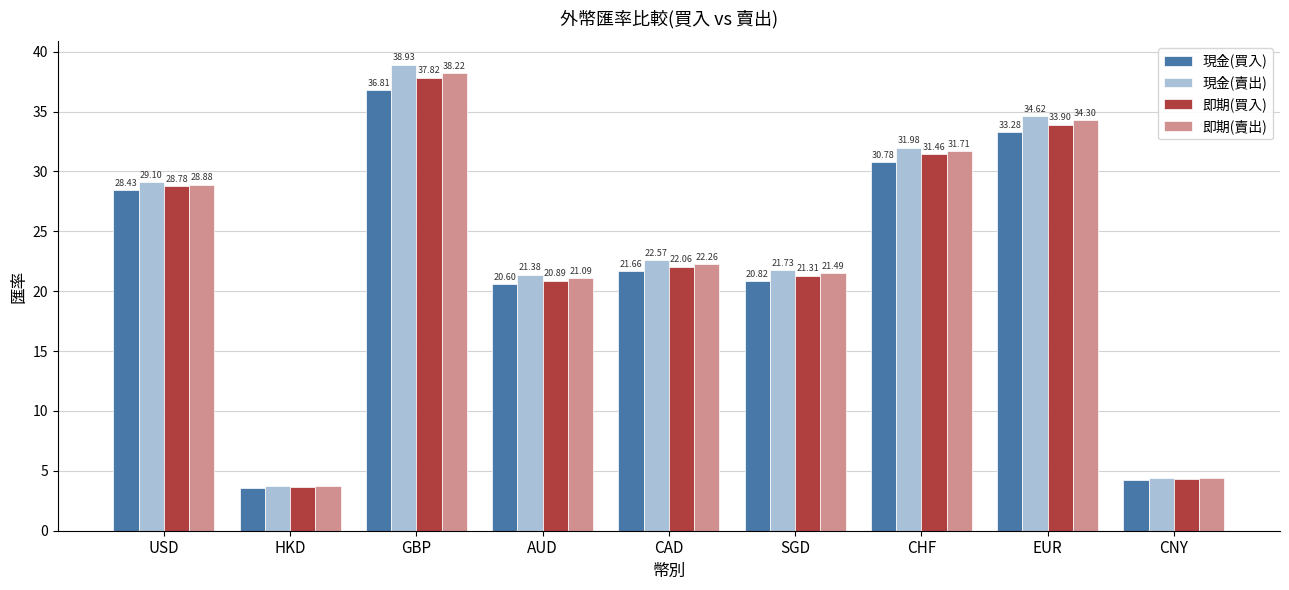

At which category does the chart reach its minimum across all series?

HKD